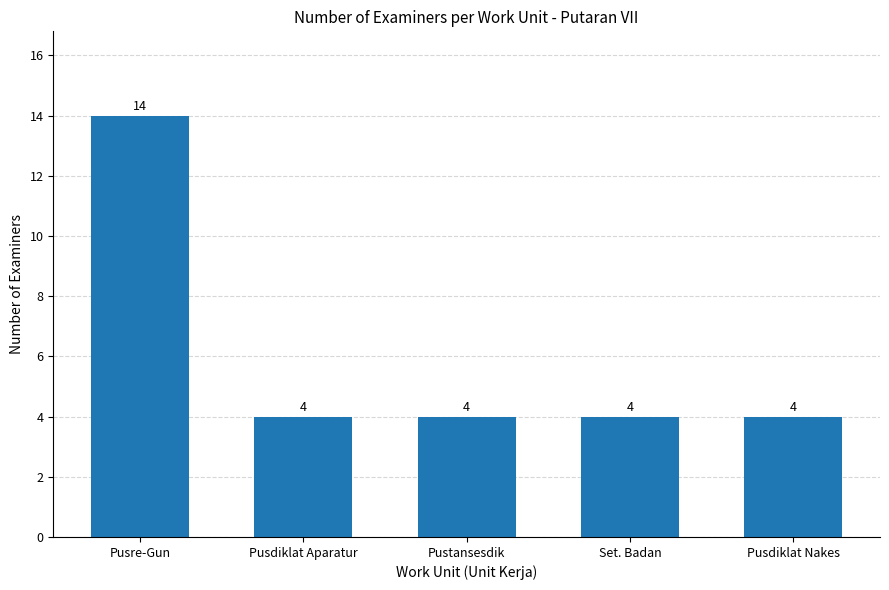

Reading left to right, list all the values displayed in this chart.

Pusre-Gun=14	Pusdiklat Aparatur=4	Pustansesdik=4	Set. Badan=4	Pusdiklat Nakes=4